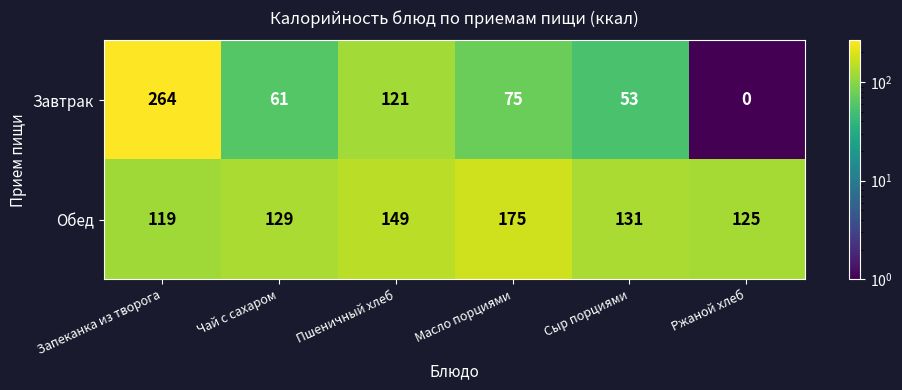

How many distinct data groups are displayed?

2